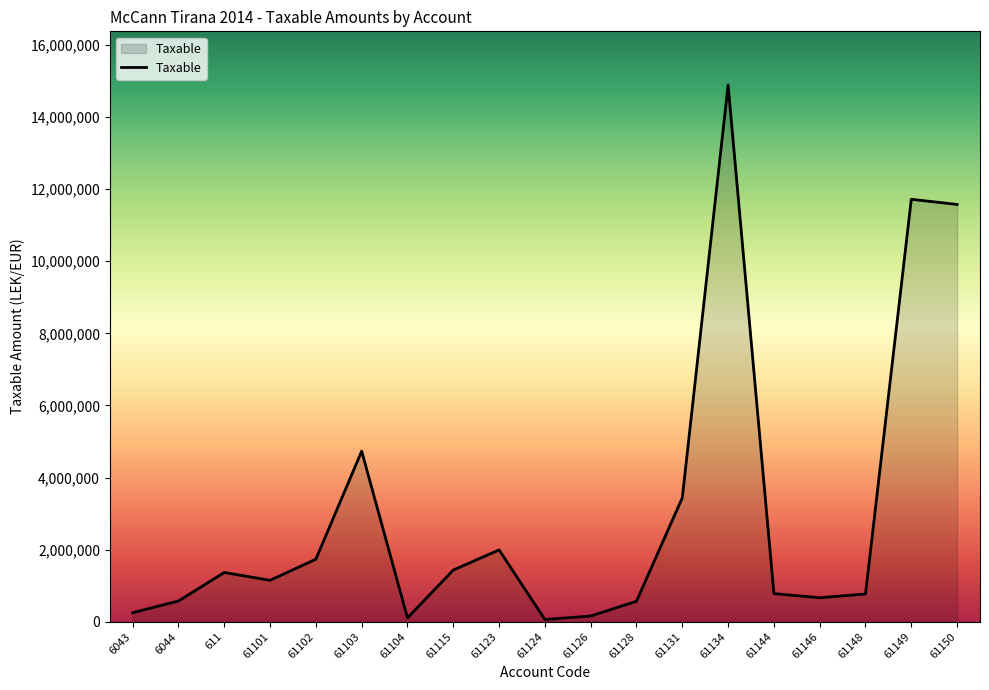

Approximately how many times larger is the value at 6043 compared to 61123?

0.1